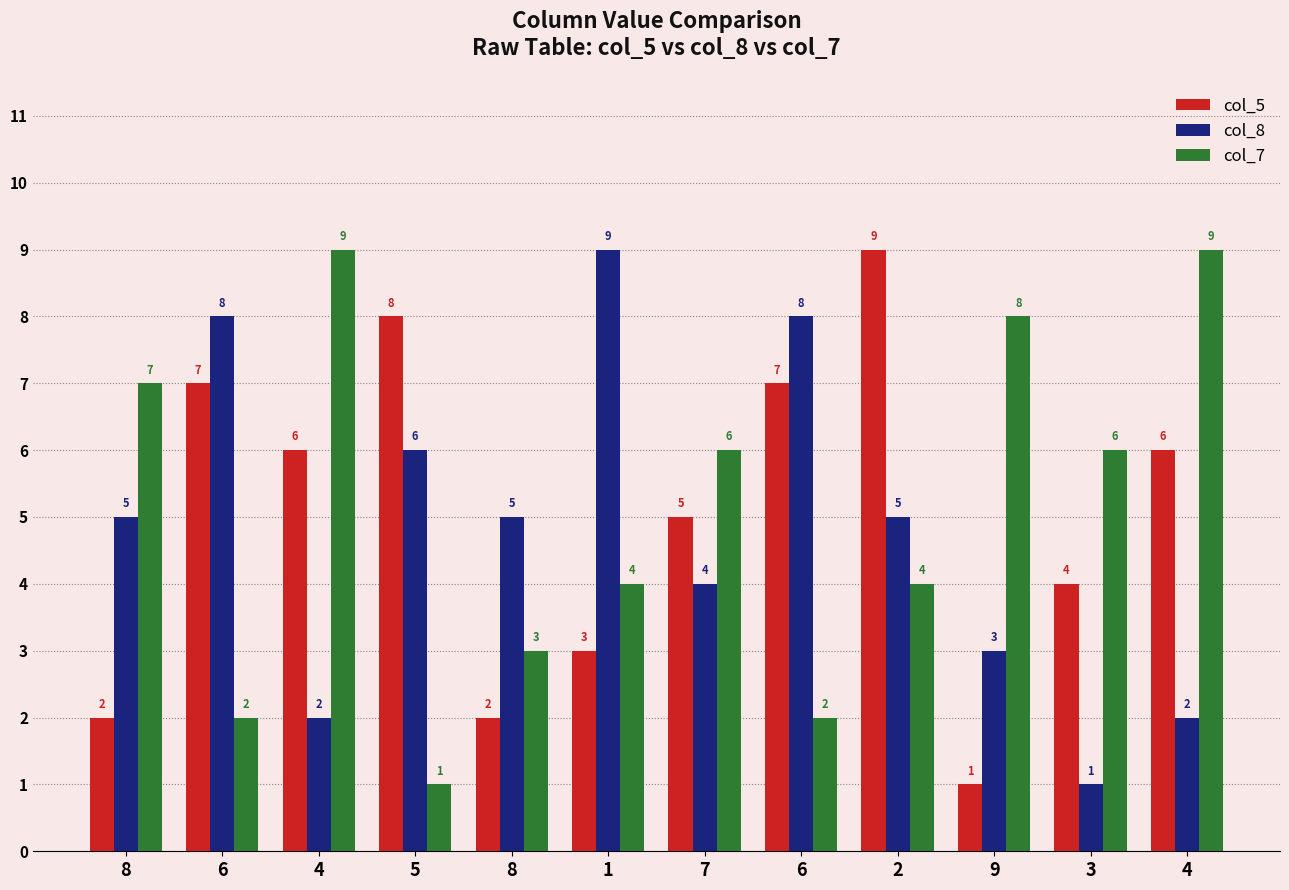

What is the difference between the maximum and minimum values in the col_5 series?

8